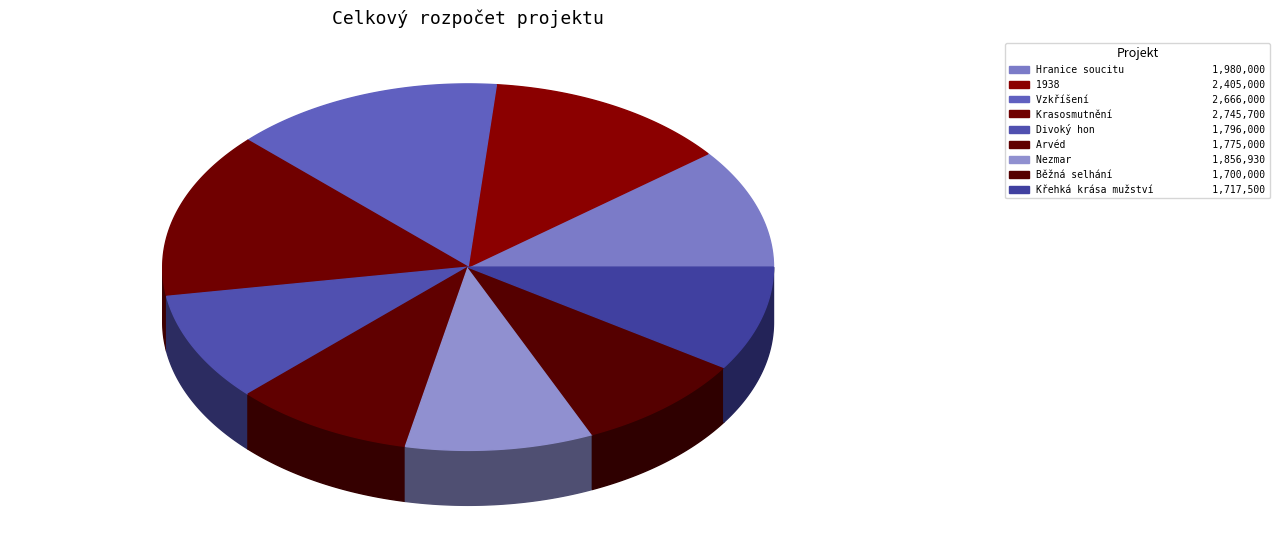

Does Běžná selhání account for over 50% of the chart?

No